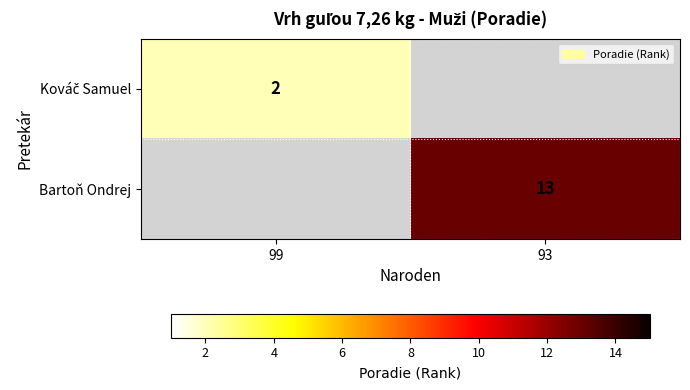

True or false: Bartoň Ondrej has a value of 6.8 at 93.

False